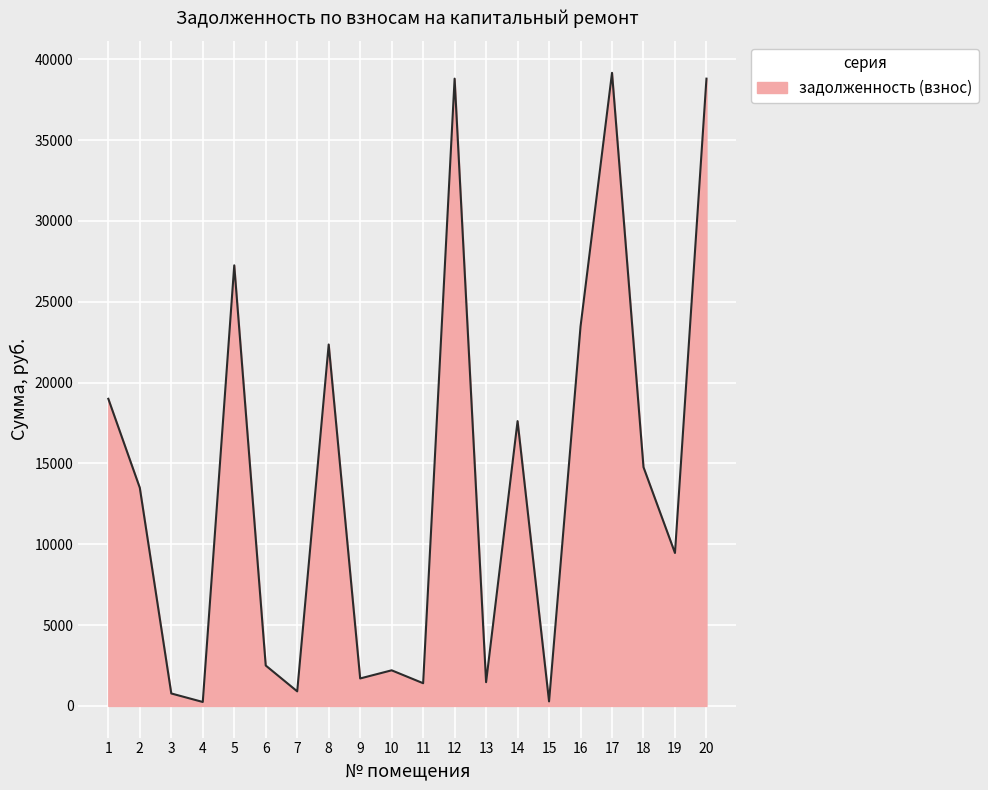

How many lines are shown in the chart?

1